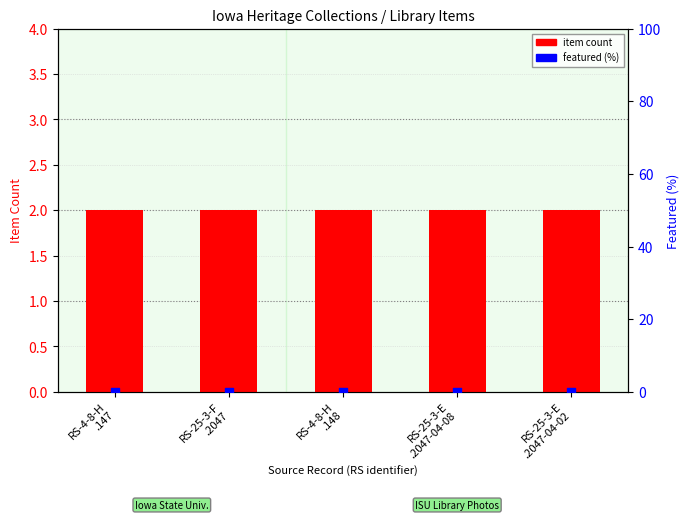

Which series reaches the minimum Y coordinate?

featured (%)